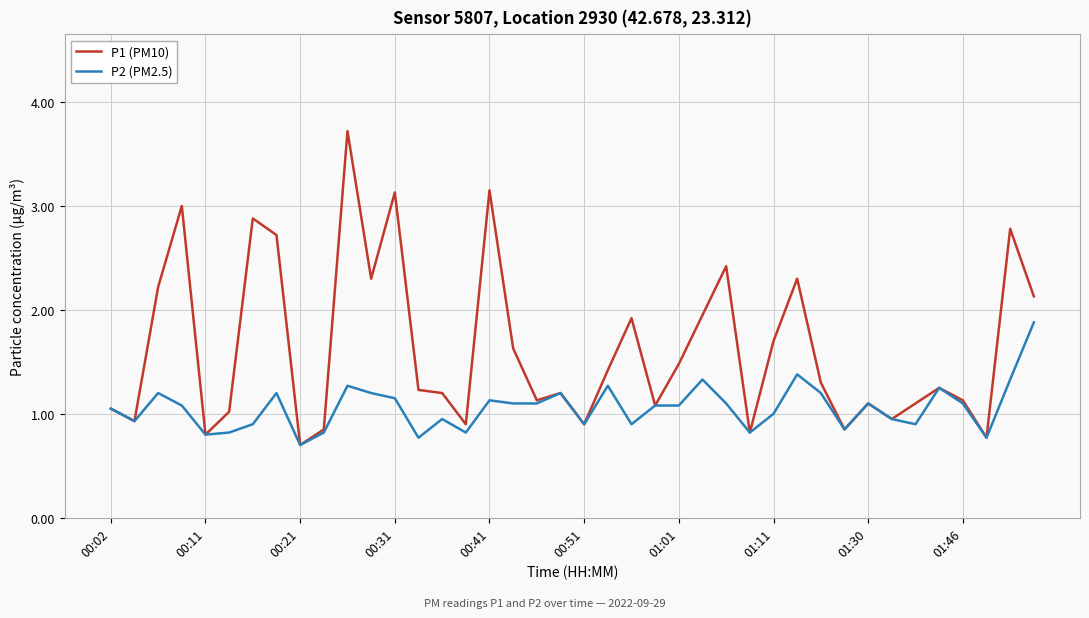

What is the minimum value shown in the chart?

0.7